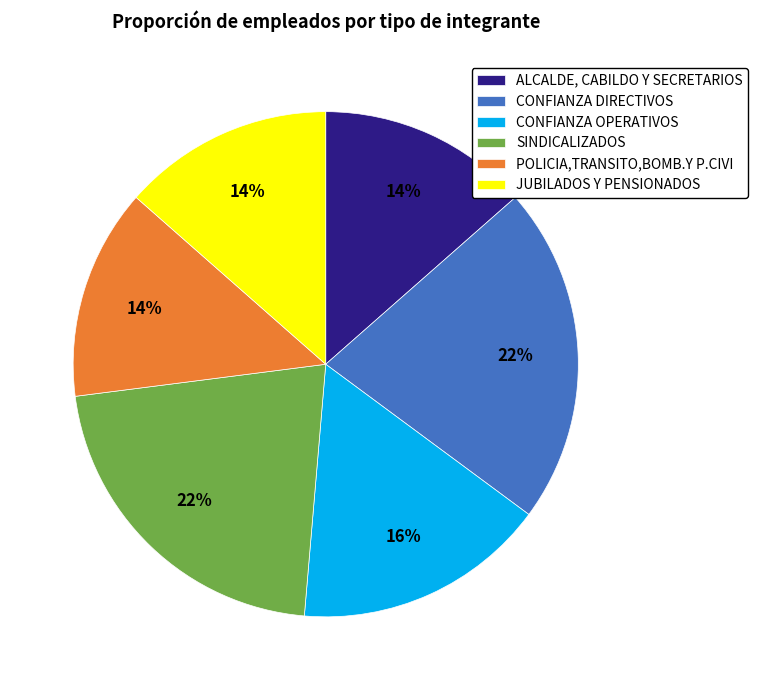

To the nearest percent, what percentage of the pie is POLICIA,TRANSITO,BOMB.Y P.CIVI?

14%